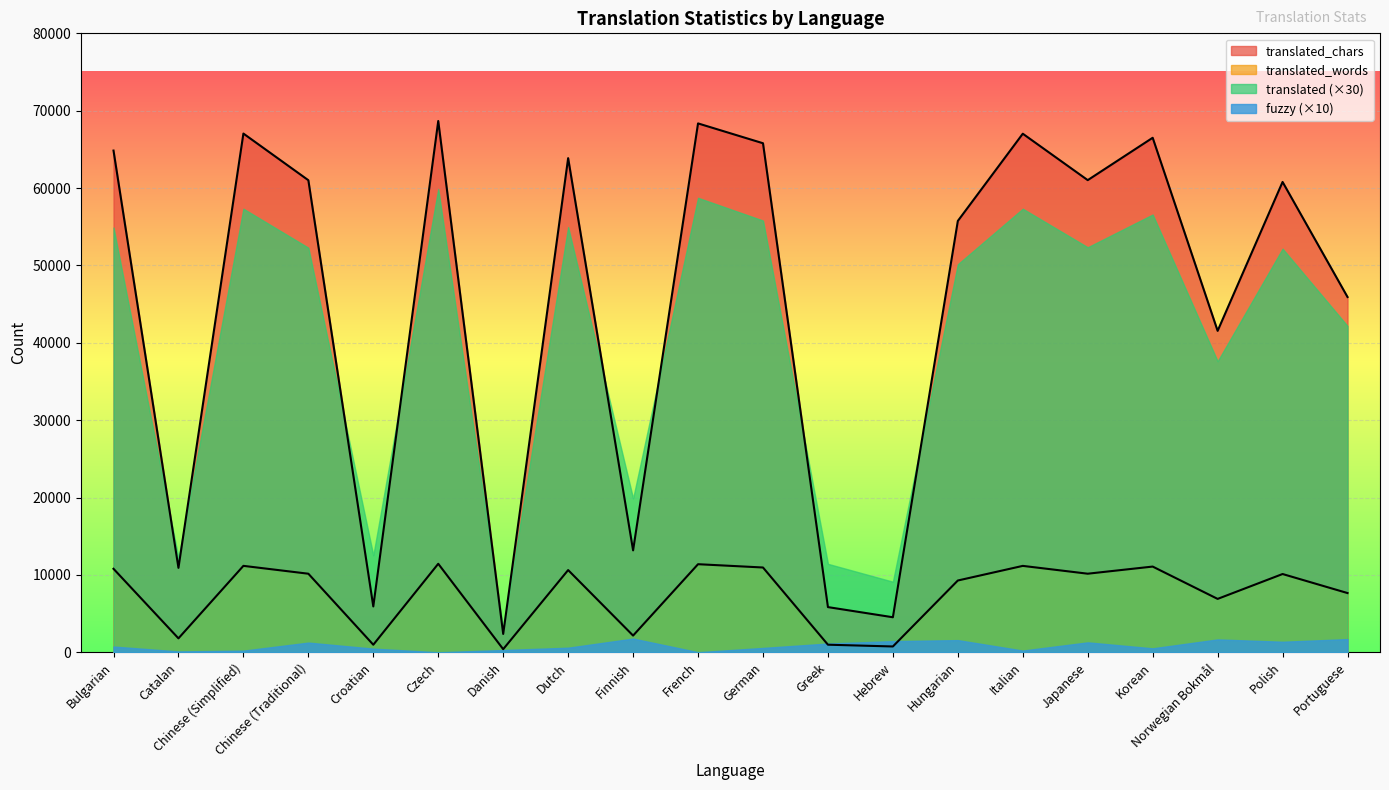

What is the label of the 16th point from the left?

Japanese